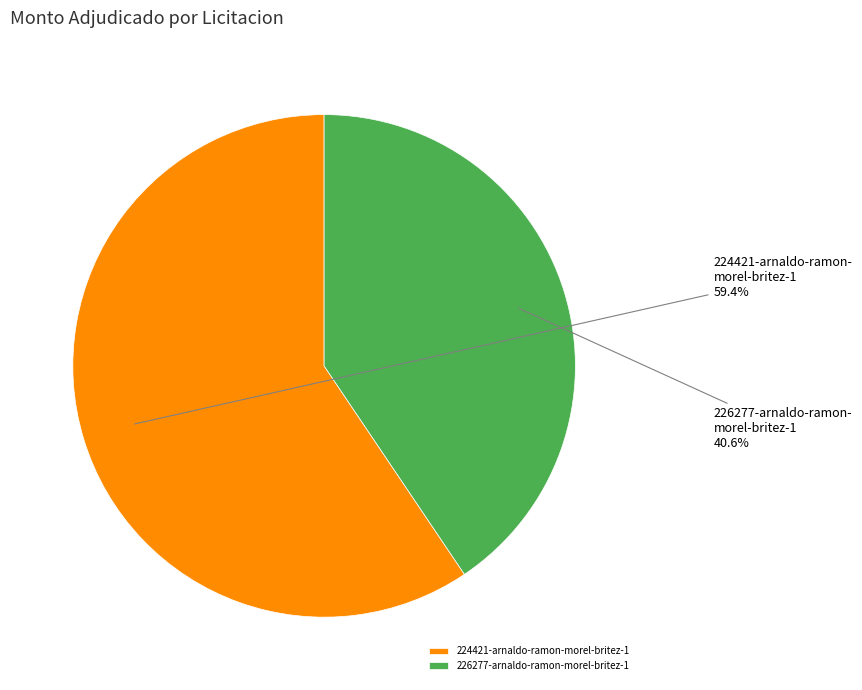

What percentage do 226277-arnaldo-ramon-morel-britez-1 and 224421-arnaldo-ramon-morel-britez-1 together represent?

100.0%